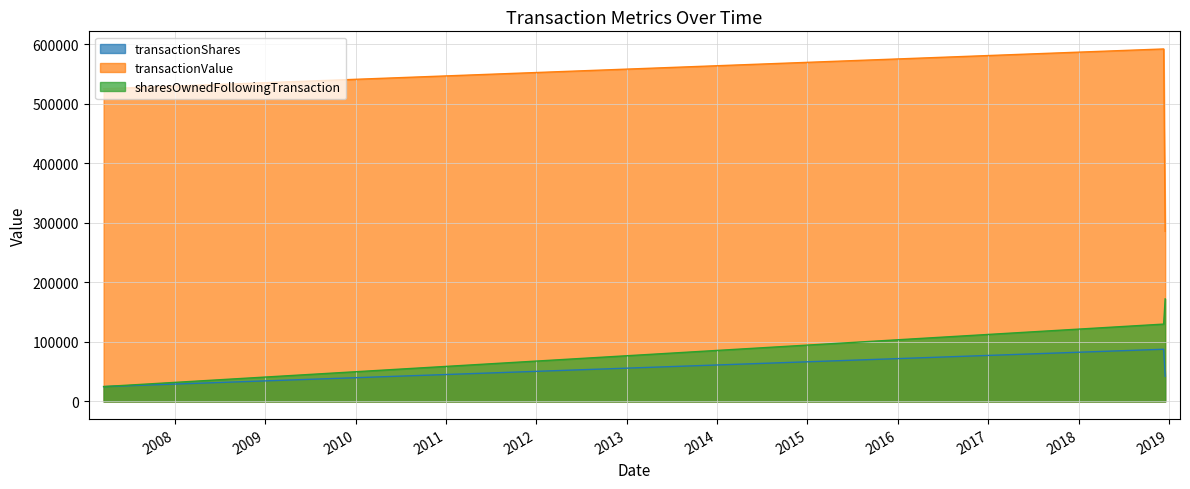

What is the maximum value for sharesOwnedFollowingTransaction?

172224